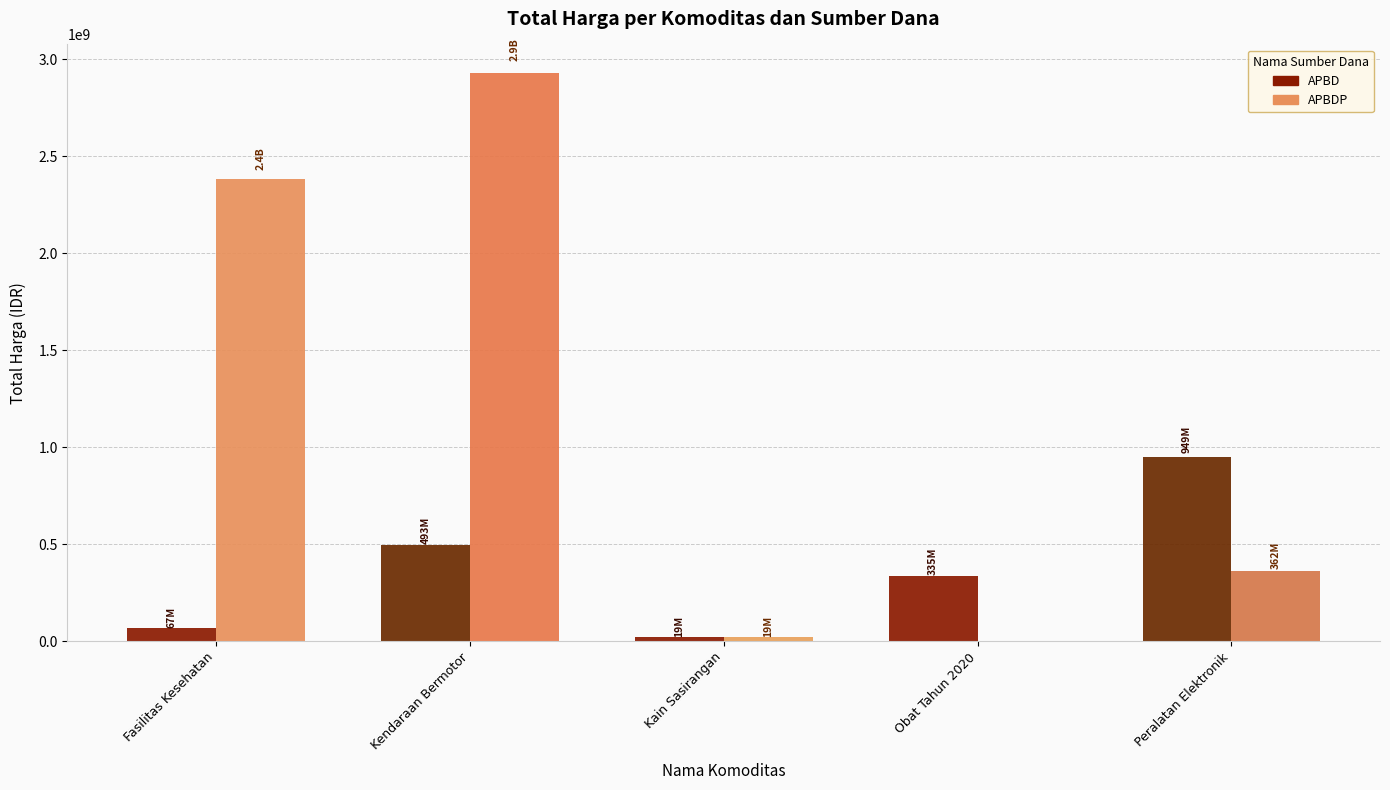

Between Obat Tahun 2020 and Peralatan Elektronik, which series saw the biggest shift?

APBD